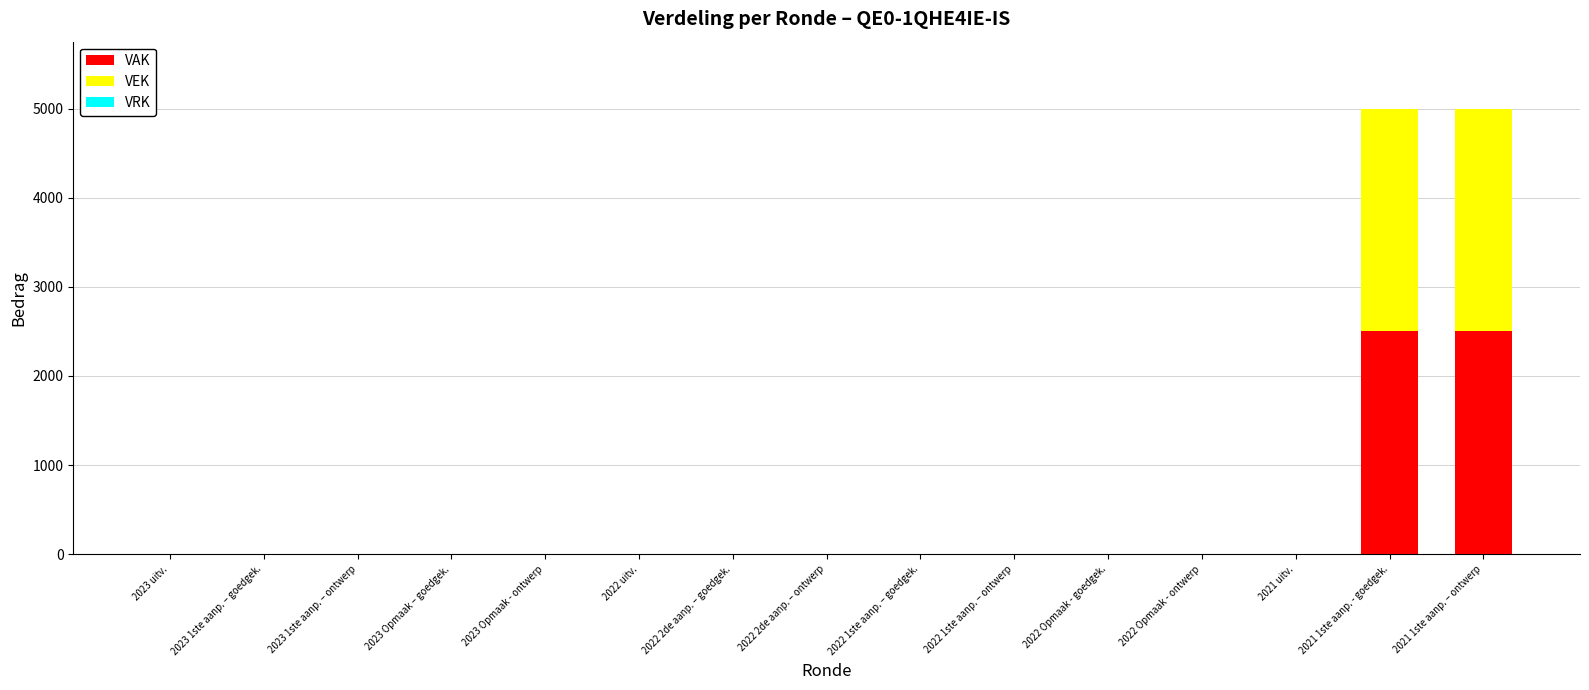

The value of VAK at 2021 1ste aanp. - goedgek. is 3690. True or false?

False